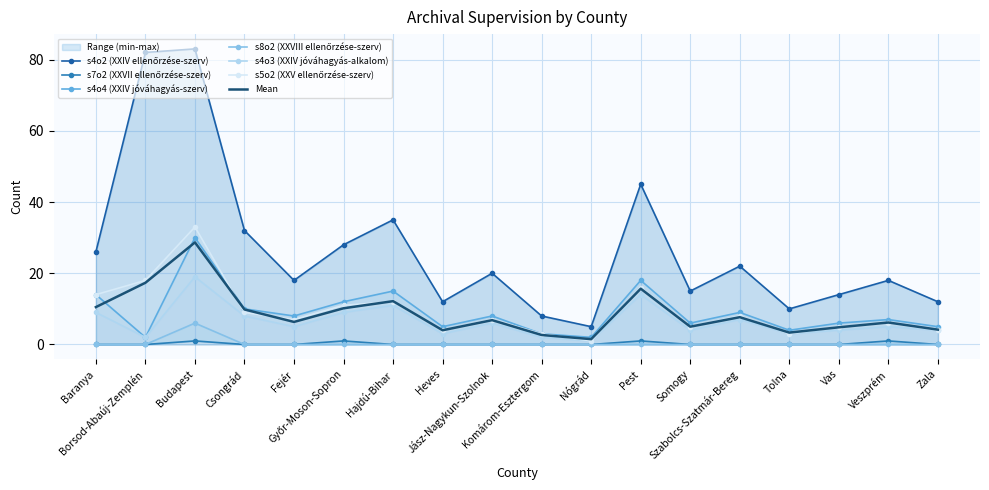

At which category is the sum across all series the highest?

Budapest